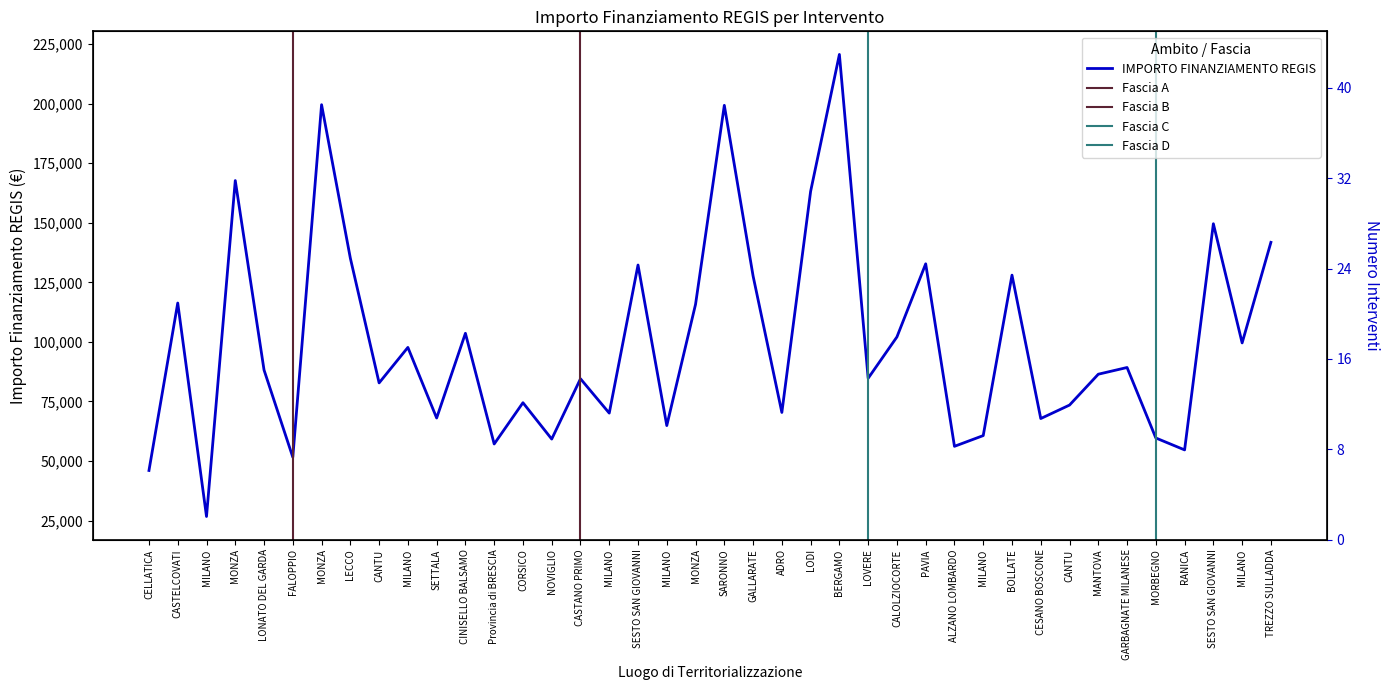

Reading left to right, transcribe all the data shown in this chart.

CELLATICA=46044.5	CASTELCOVATI=116324.6	MILANO=26730.0	MONZA=167724.8	LONATO DEL GARDA=88213.8	FALOPPIO=51620.1	MONZA=199567.7	LECCO=135157.2	CANTU=82798.6	MILANO=97694.9	SETTALA=68057.8	CINISELLO BALSAMO=103619.9	Provincia di BRESCIA=57160.7	CORSICO=74486.0	NOVIGLIO=59229.0	CASTANO PRIMO=84538.8	MILANO=70120.9	SESTO SAN GIOVANNI=132279.7	MILANO=64886.6	MONZA=115789.8	SARONNO=199303.9	GALLARATE=127674.8	ADRO=70397.4	LODI=163198.8	BERGAMO=220663.0	LOVERE=84744.5	CALOLZIOCORTE=102092.5	PAVIA=132781.0	ALZANO LOMBARDO=56181.6	MILANO=60687.8	BOLLATE=128032.6	CESANO BOSCONE=67843.7	CANTU=73496.1	MANTOVA=86448.2	GARBAGNATE MILANESE=89266.3	MORBEGNO=59681.5	RANICA=54682.1	SESTO SAN GIOVANNI=149604.4	MILANO=99582.8	TREZZO SULLADDA=141794.5